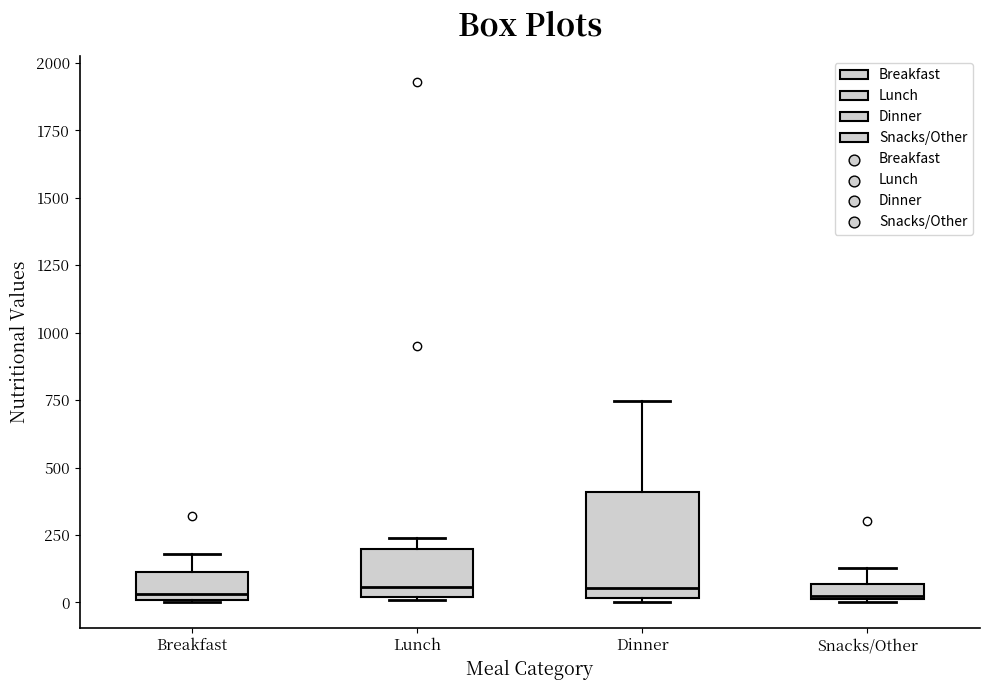

Where is the lower edge of the box for Lunch on the y-axis? The values are not printed on the chart, so give them approximately, as read against the axis.

0